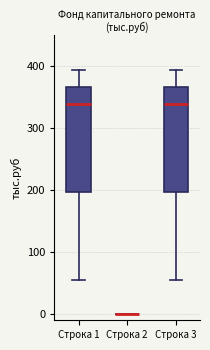

Reading left to right, transcribe this box plot: for each box, give where its median line is, the range the box spans, and where its two whiskers end, as read against the y-axis. The values are not printed on the chart, so give them approximately, as read against the axis.

Строка 1: median 340, box 200 to 370, whiskers 60 to 390
Строка 2: box collapsed to a line at 0, whiskers 0 to 0
Строка 3: median 340, box 200 to 370, whiskers 60 to 390